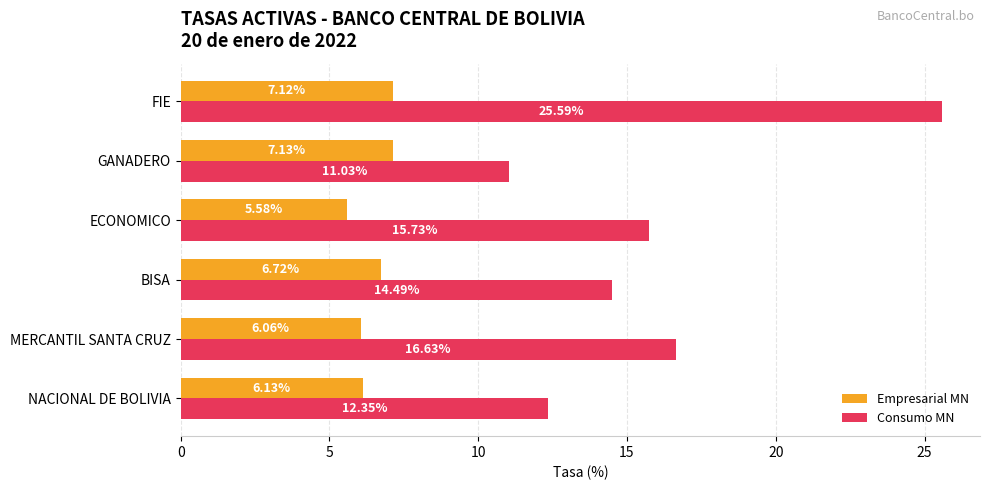

What is the difference between the maximum and second lowest values in the Empresarial MN series?

1.1